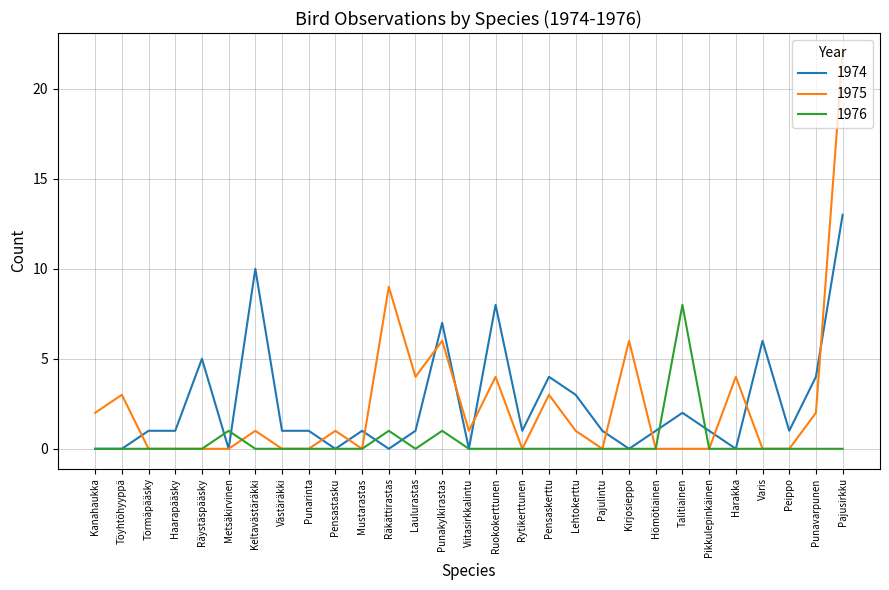

What is the difference between the highest and lowest values at Räkättirastas?

9